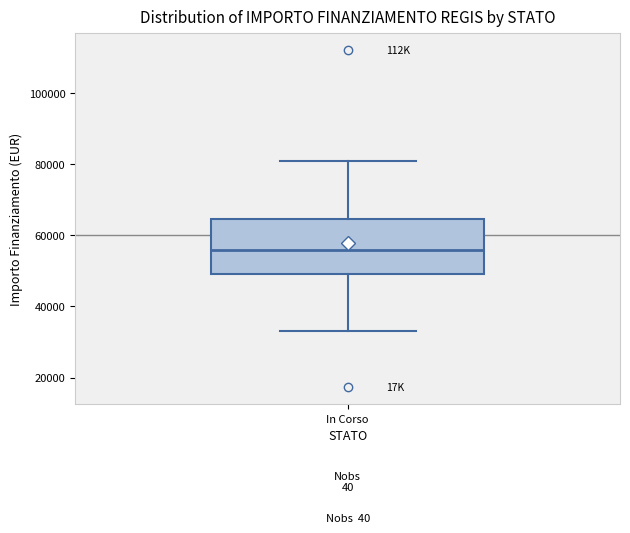

Where is the lower edge of the box for In Corso on the y-axis? The values are not printed on the chart, so give them approximately, as read against the axis.

50000